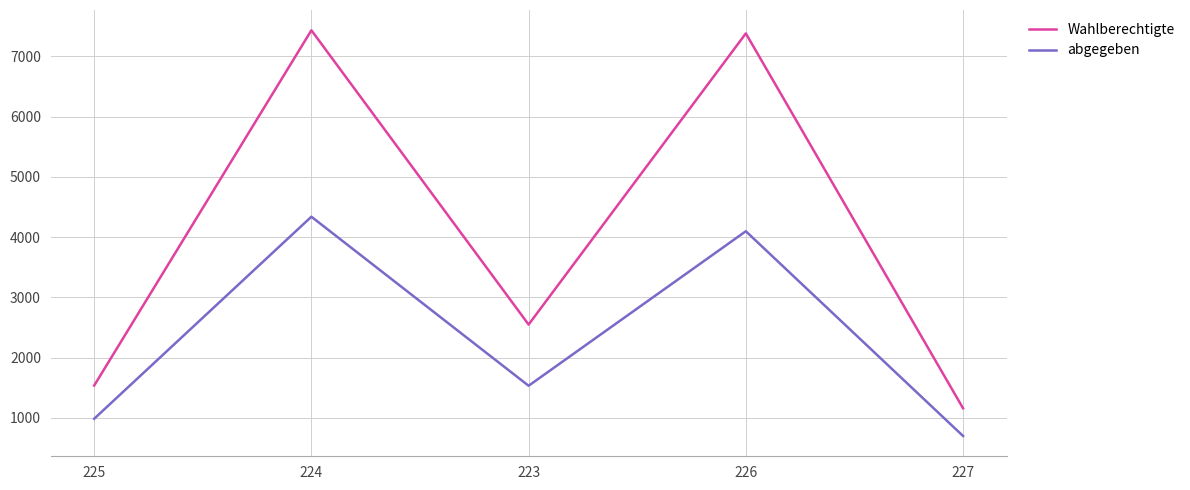

Reading right to left, transcribe all the data shown in this chart.

Wahlberechtigte: 1159	7382	2549	7434	1536
abgegeben: 699	4098	1533	4339	985